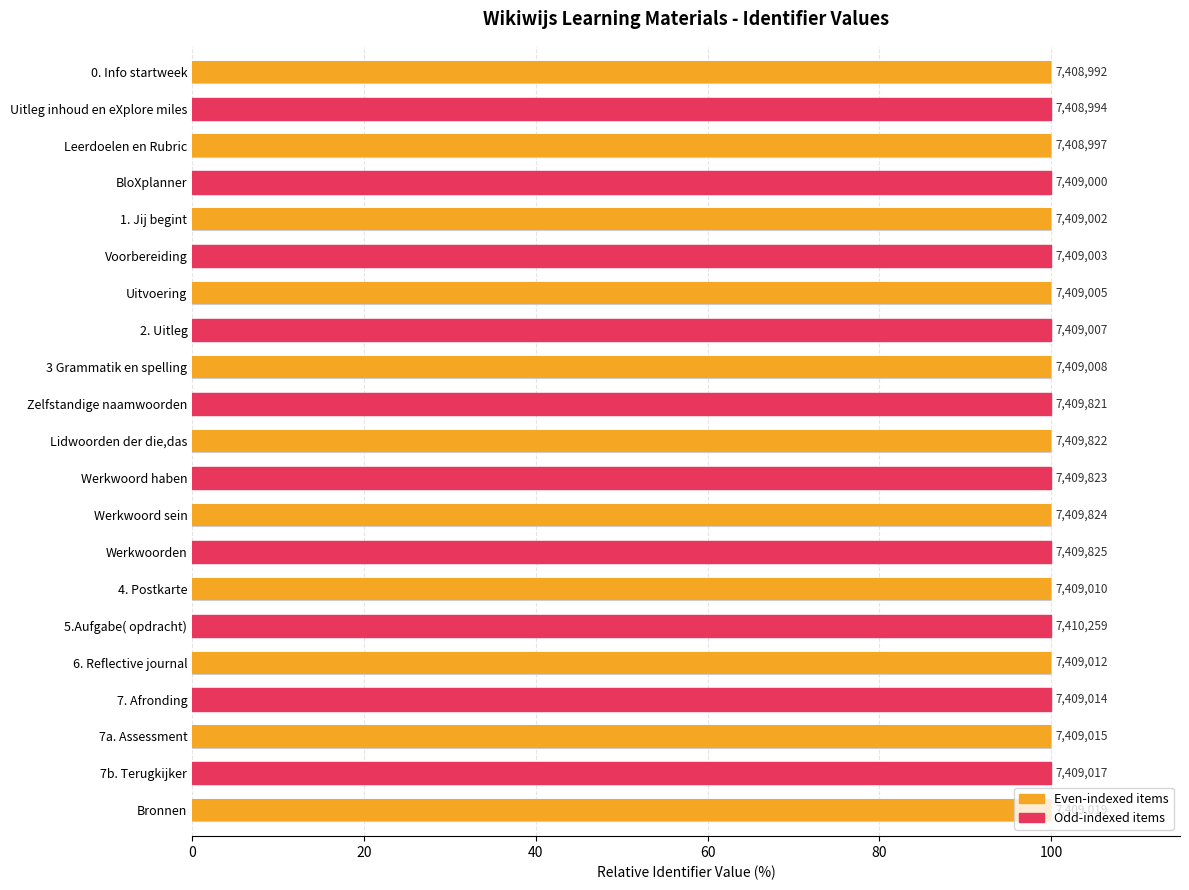

True or false: the data shows 41.2 at 4. Postkarte.

False